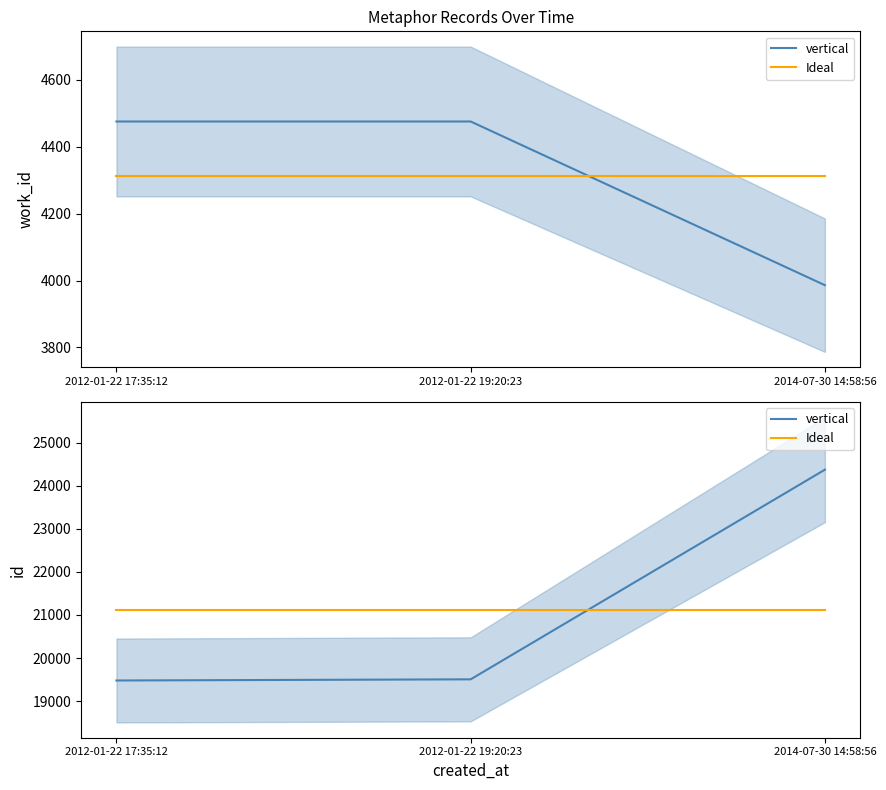

What position from the left is 2014-07-30 14:58:56?

3